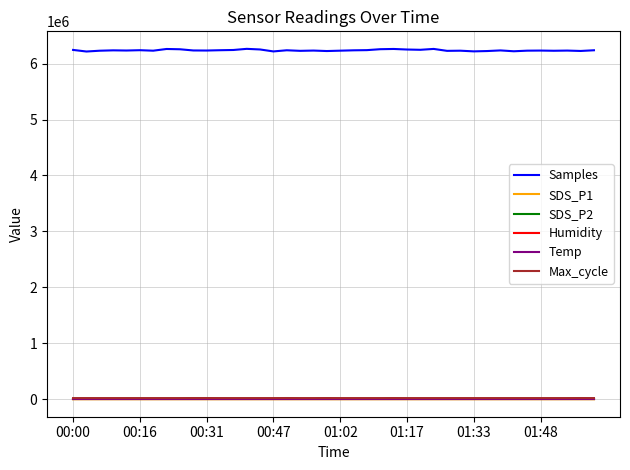

Does the chart have visible grid lines?

Yes